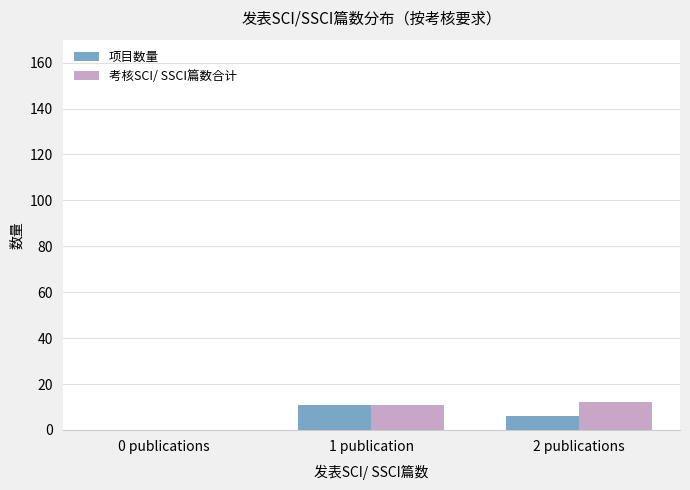

Reading left to right, what are all the values shown in this chart?

项目数量: 0 publications=0	1 publication=11	2 publications=6
考核SCI/ SSCI篇数合计: 0 publications=0	1 publication=11	2 publications=12